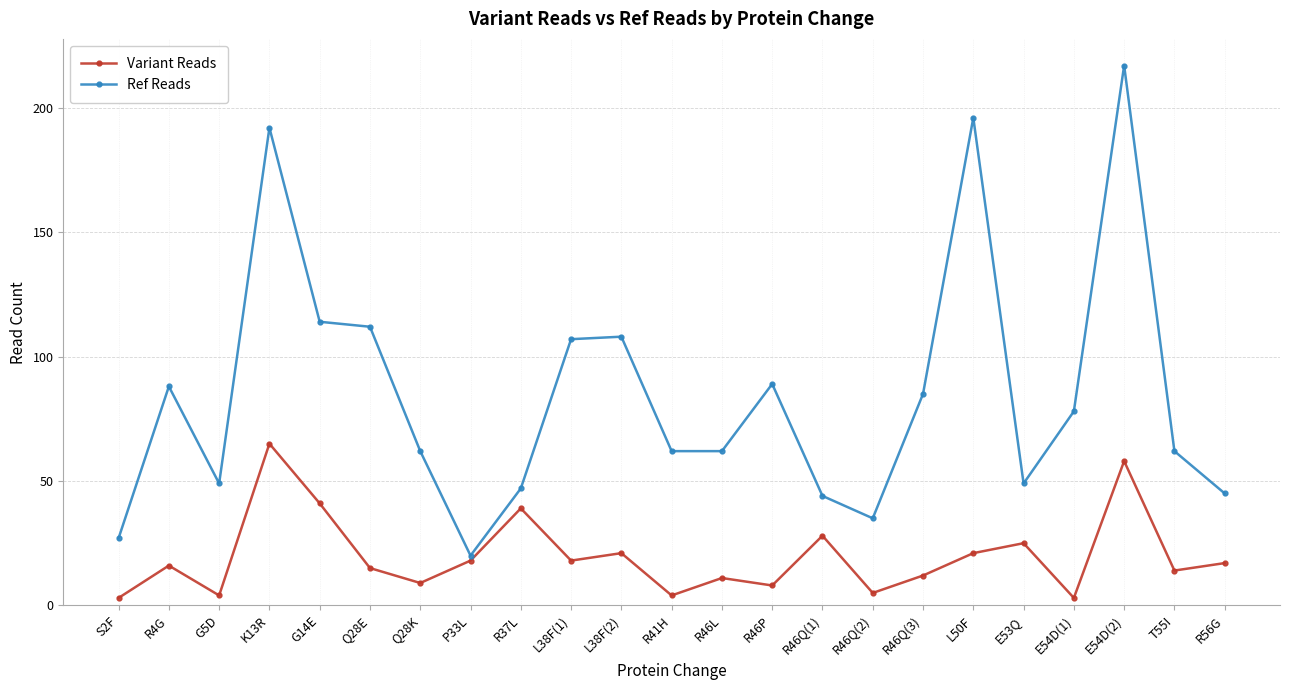

What position from the left is R46Q(1)?

15